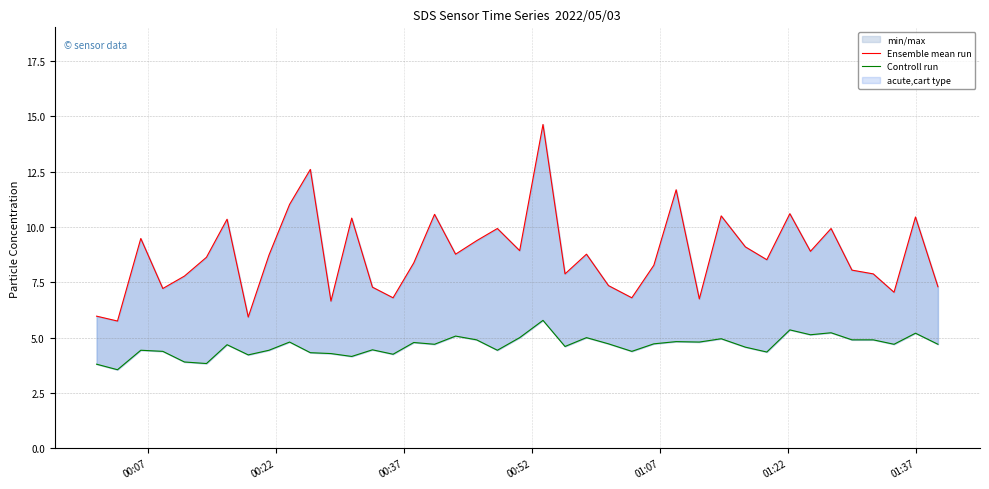

Is it true that Ensemble mean run equals 16.8 at 10?

False